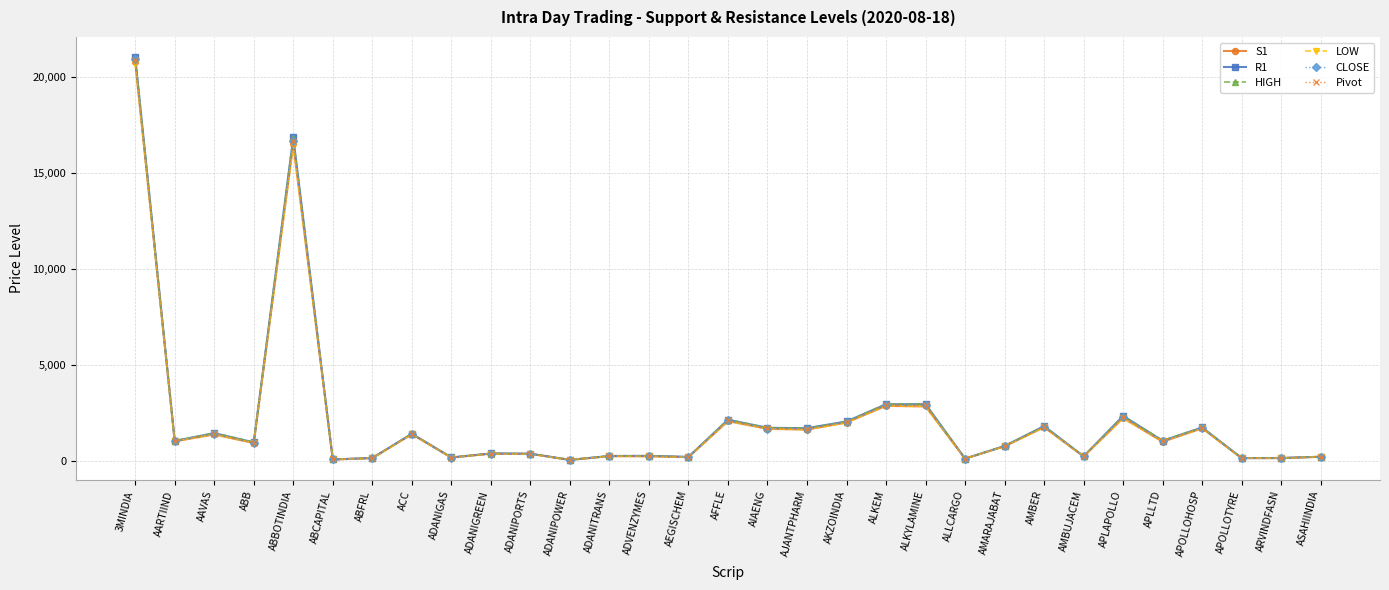

True or false: CLOSE has more than 0 interior local peaks.

True